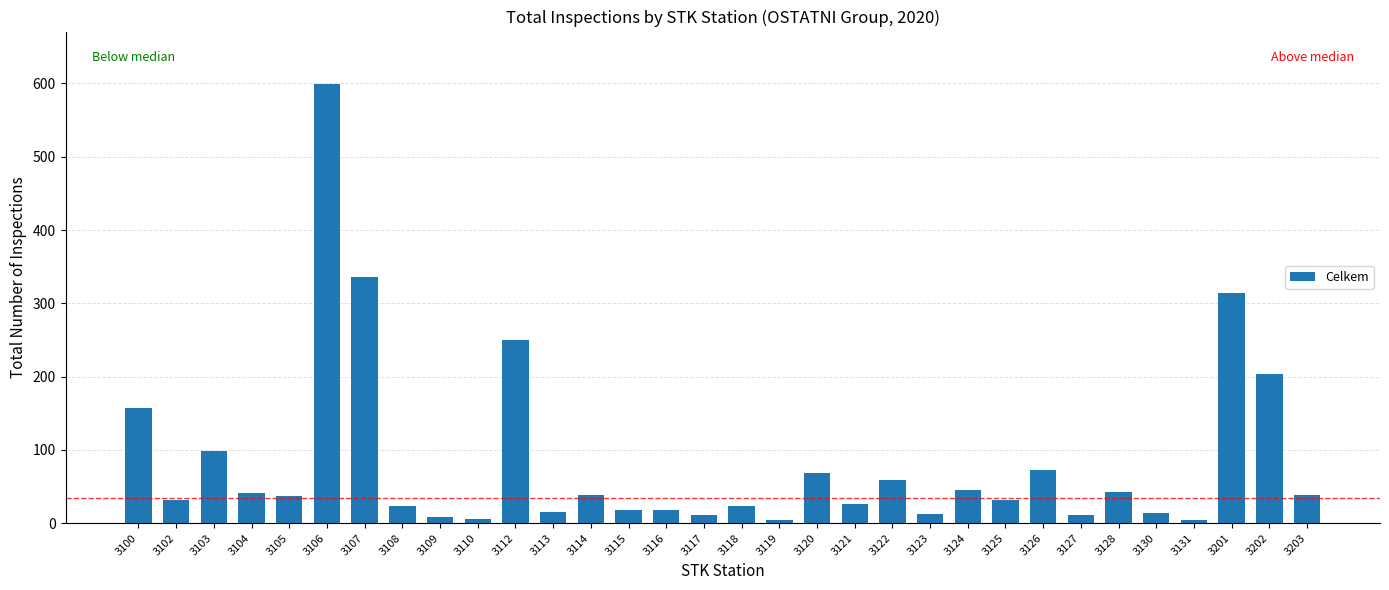

At which label is the value closest to 301?

3201